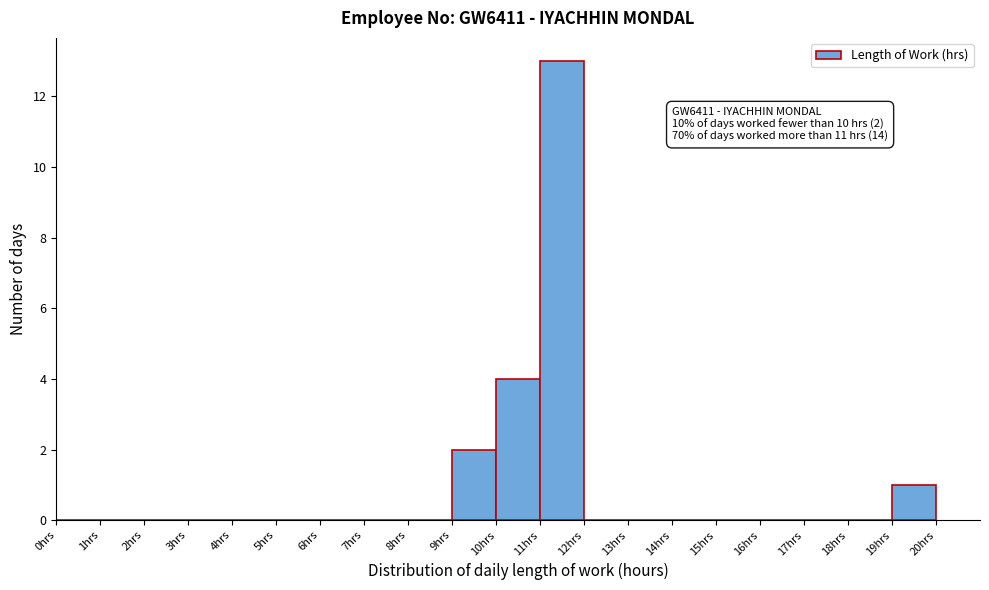

Which range on the x-axis has the tallest bar?

11 to 12